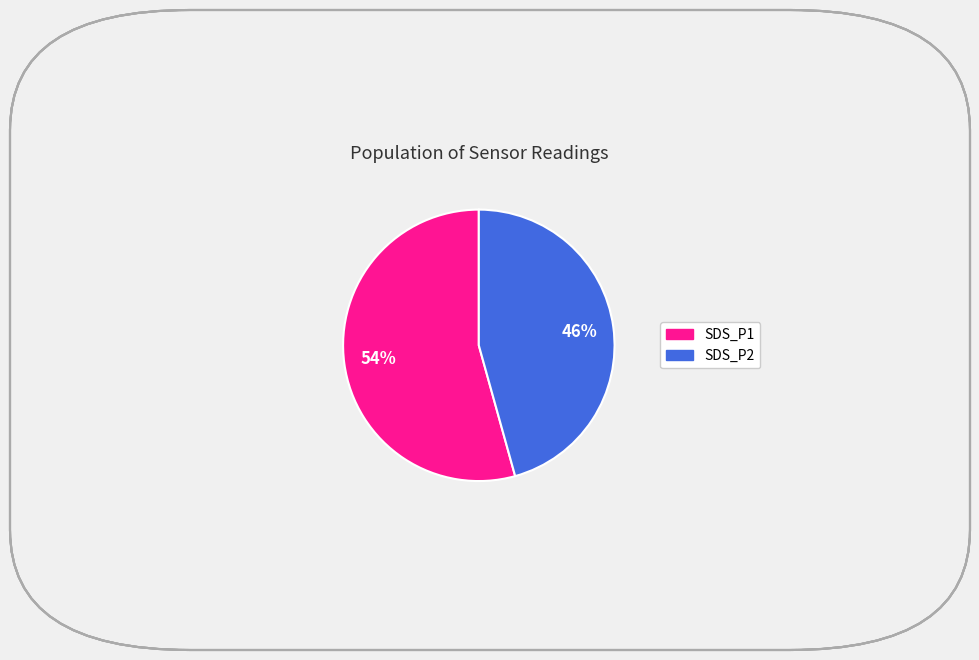

To the nearest percent, what portion does SDS_P2 represent?

46%